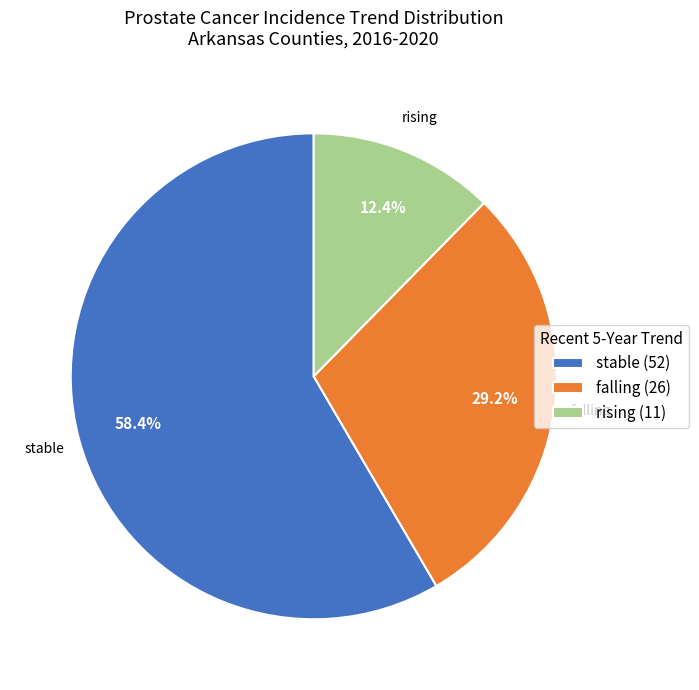

Rank the categories by value from lowest to highest.

rising, falling, stable